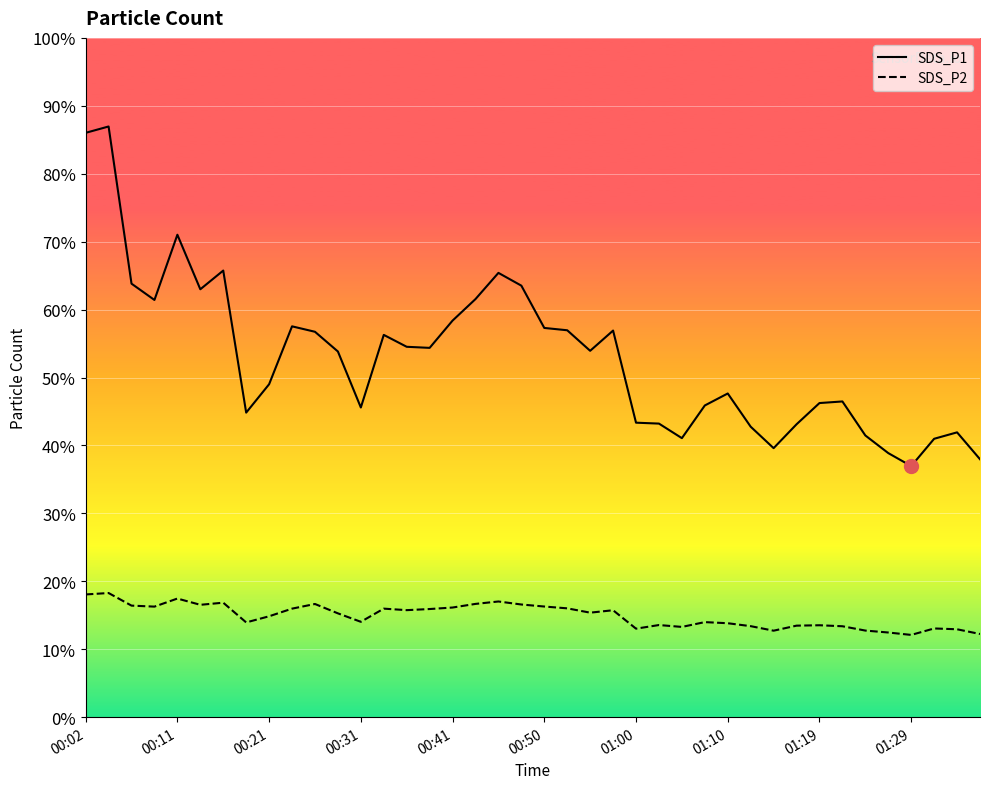

True or false: SDS_P1 has a value of 45.8 at 23.

False